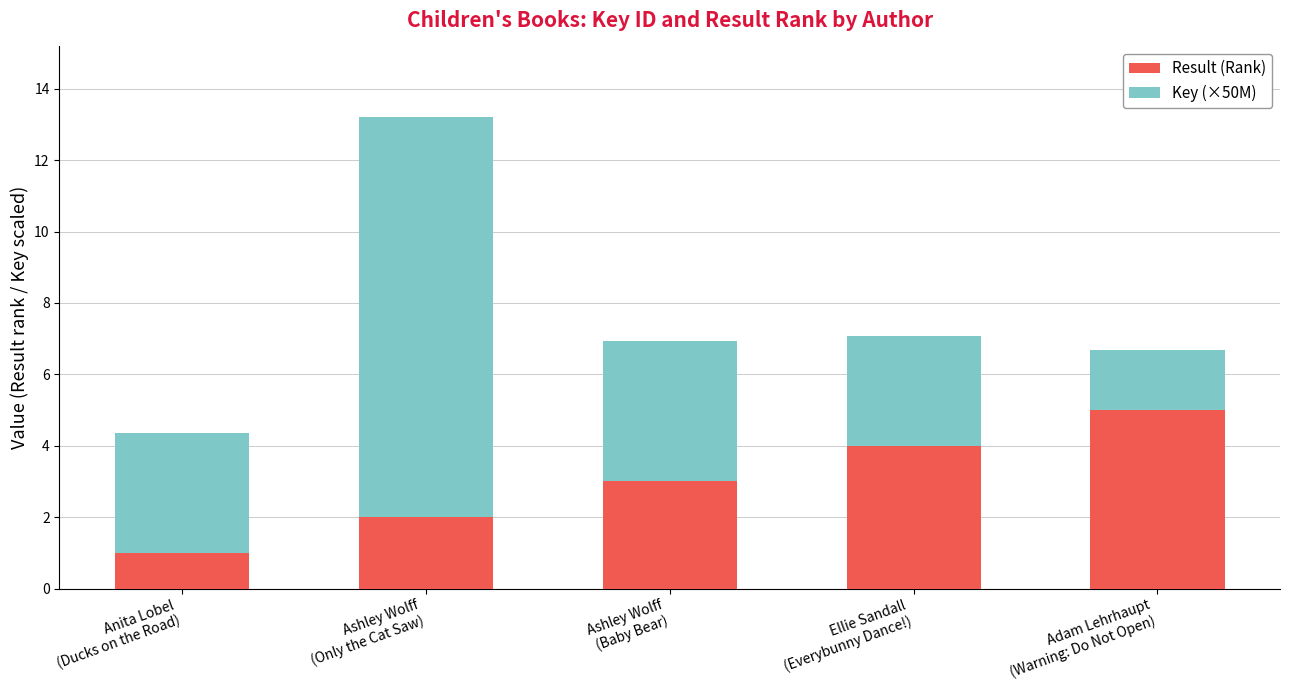

What is the difference between the maximum and minimum values in the Result (Rank) series?

4.0